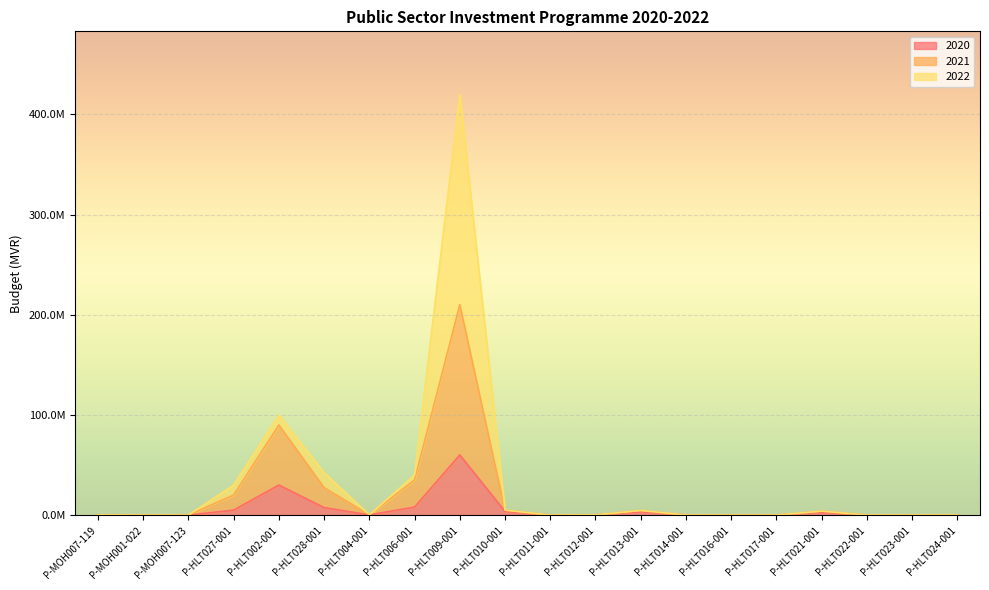

At which category does 2020 reach its first local valley?

P-MOH007-123